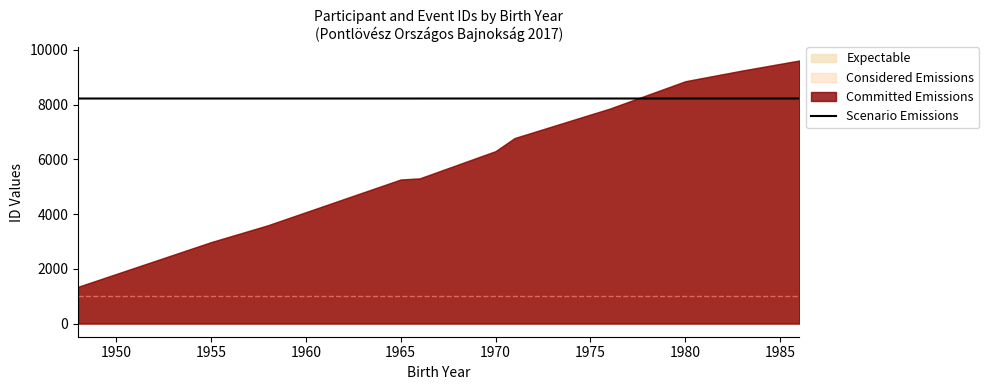

What is the highest value of the Scenario Emissions series?

8225.7